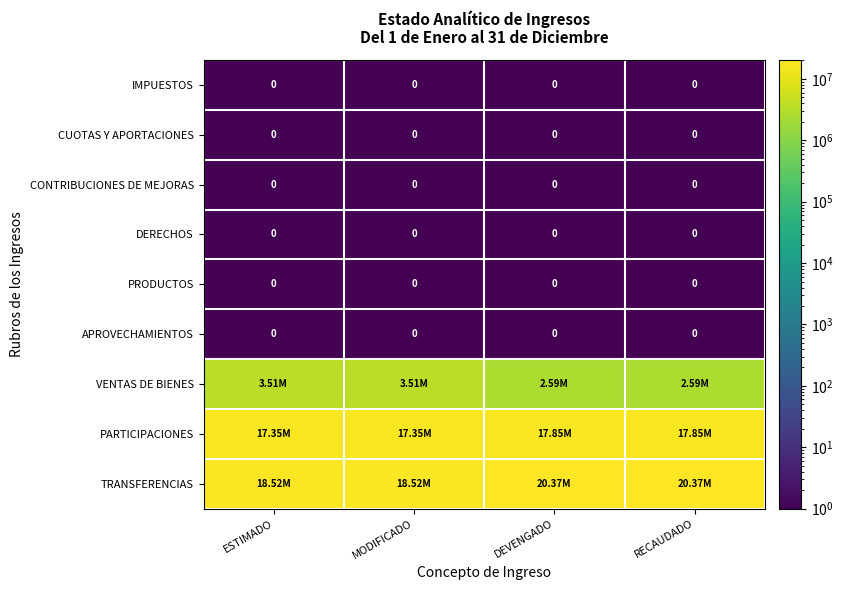

Where does the TRANSFERENCIAS series first go above 20371766?

DEVENGADO